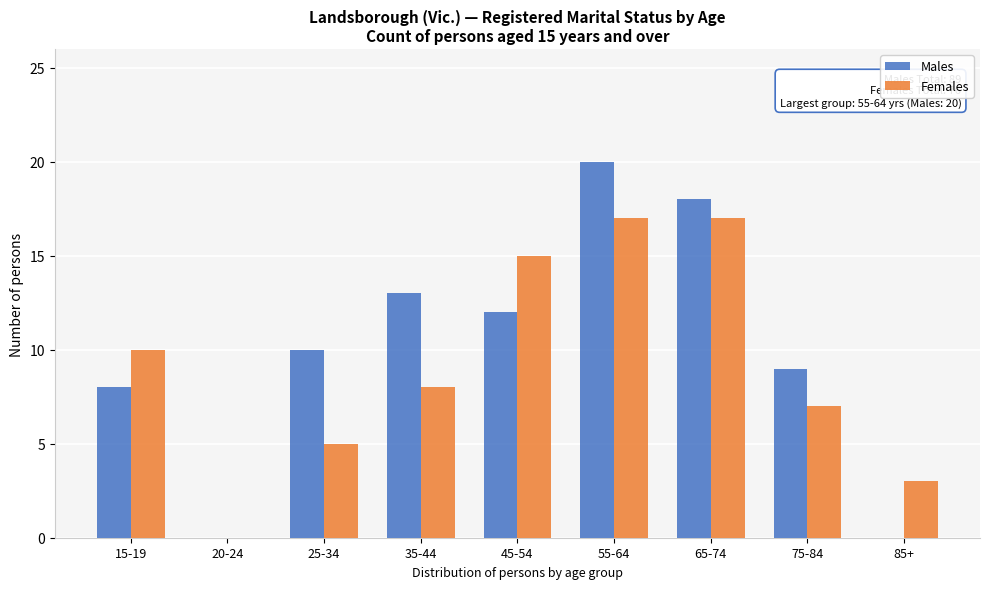

Reading left to right, list all the values displayed in this chart.

Males: 15-19=8	20-24=0	25-34=10	35-44=13	45-54=12	55-64=20	65-74=18	75-84=9	85+=0
Females: 15-19=10	20-24=0	25-34=5	35-44=8	45-54=15	55-64=17	65-74=17	75-84=7	85+=3